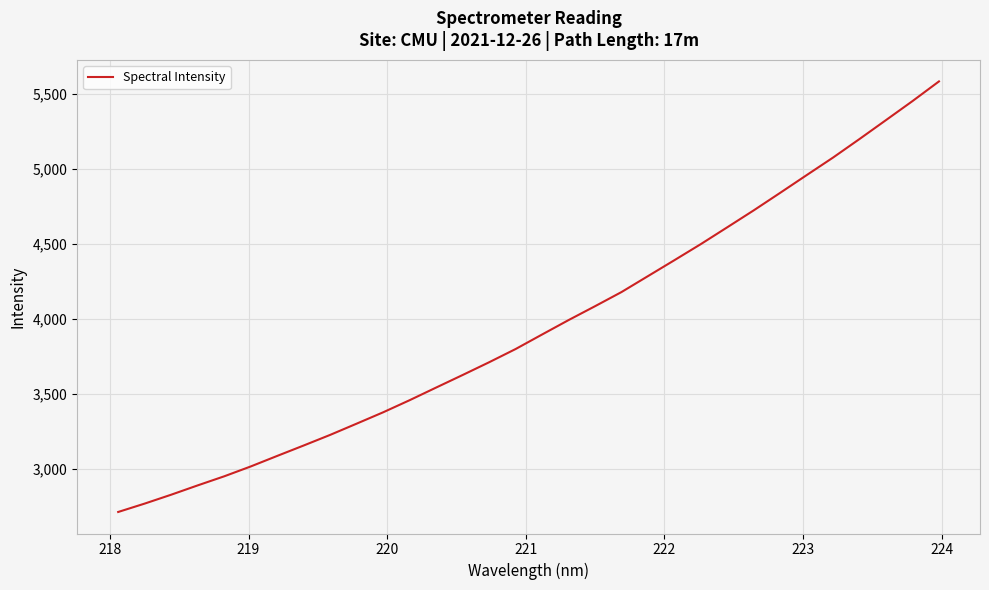

What is the difference between the maximum and minimum values?

2871.7